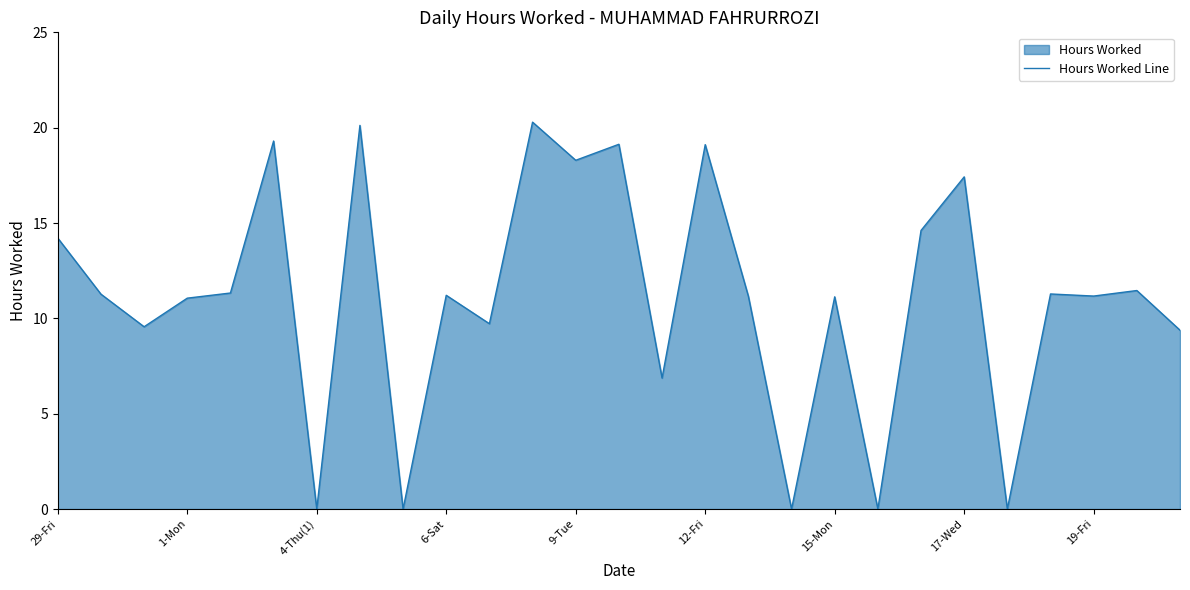

What is the maximum value shown in the chart?

20.3